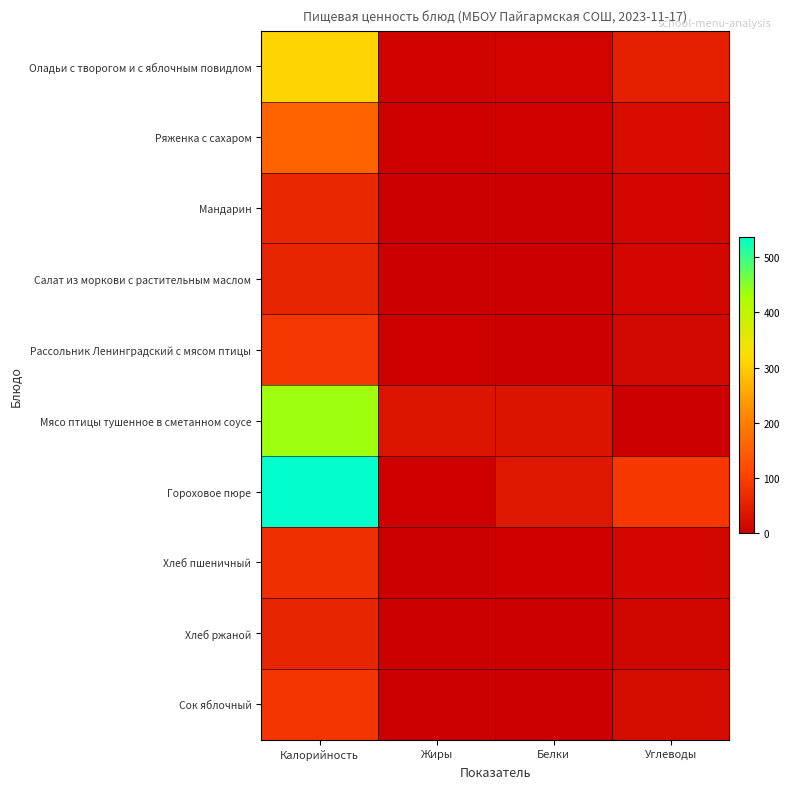

At how many categories does at least one series exceed 525?

1